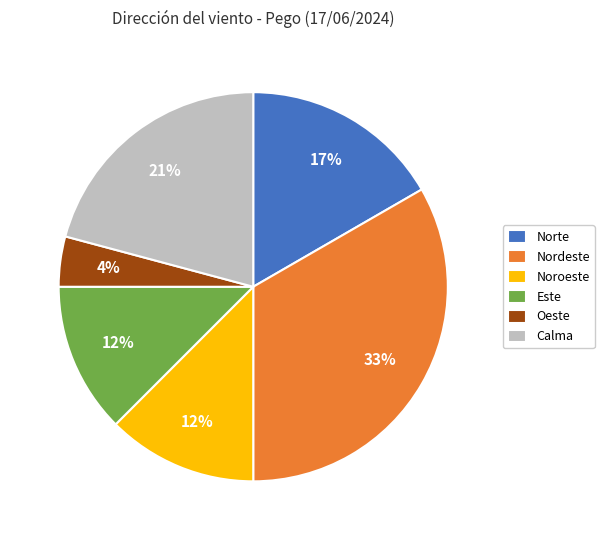

Which category has the smallest portion of the pie?

Oeste